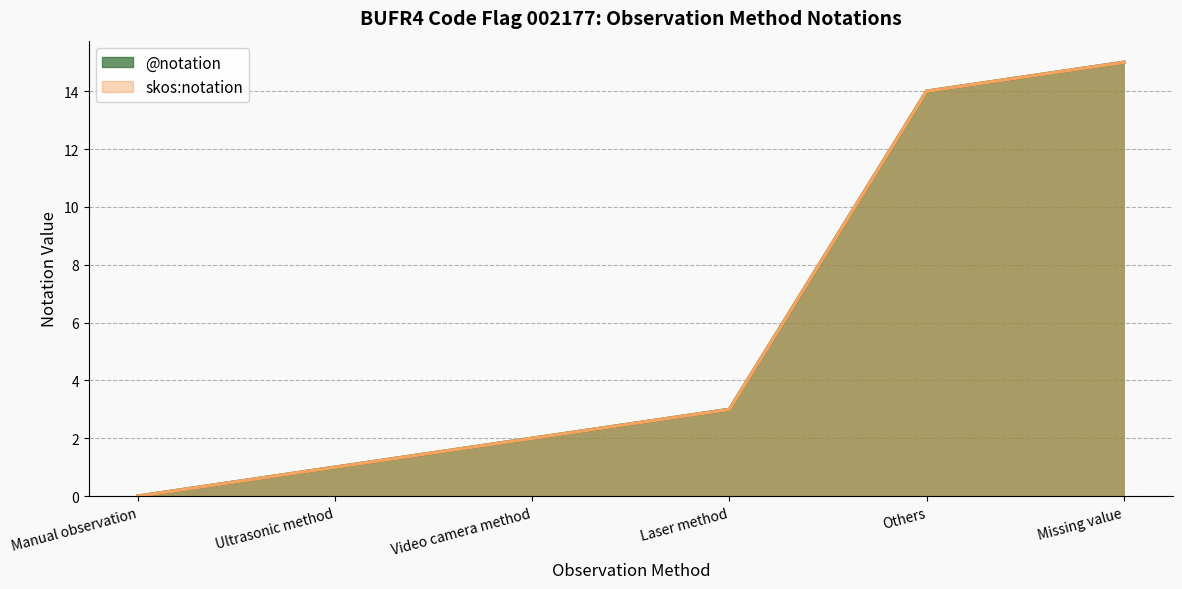

The value of skos:notation at Ultrasonic method is 1. True or false?

True